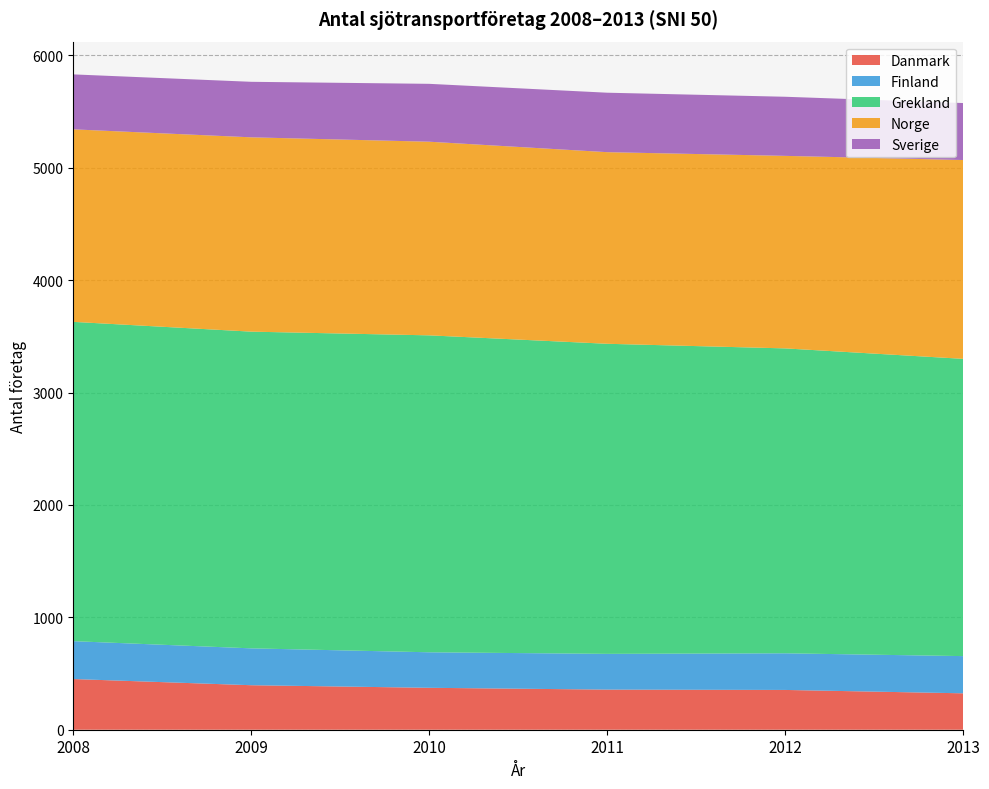

Reading left to right, what are all the values shown in this chart?

Danmark: 451	396	373	357	354	324
Finland: 337	328	316	318	326	331
Grekland: 2841	2818	2820	2759	2713	2645
Norge: 1713	1729	1723	1705	1713	1769
Sverige: 489	494	515	529	526	507